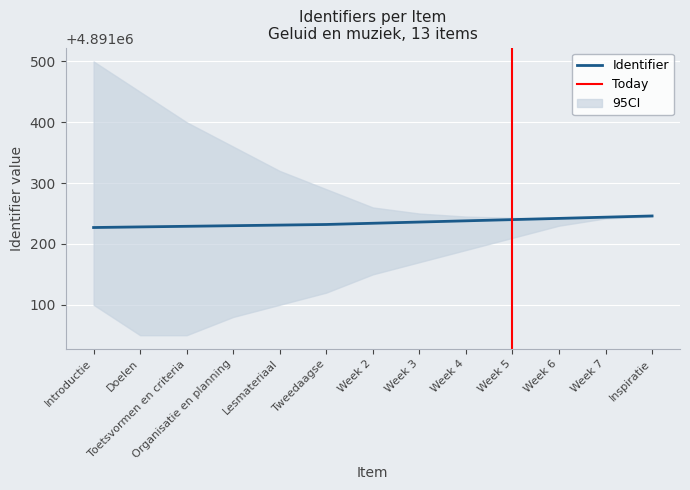

How many lines are shown in the chart?

1